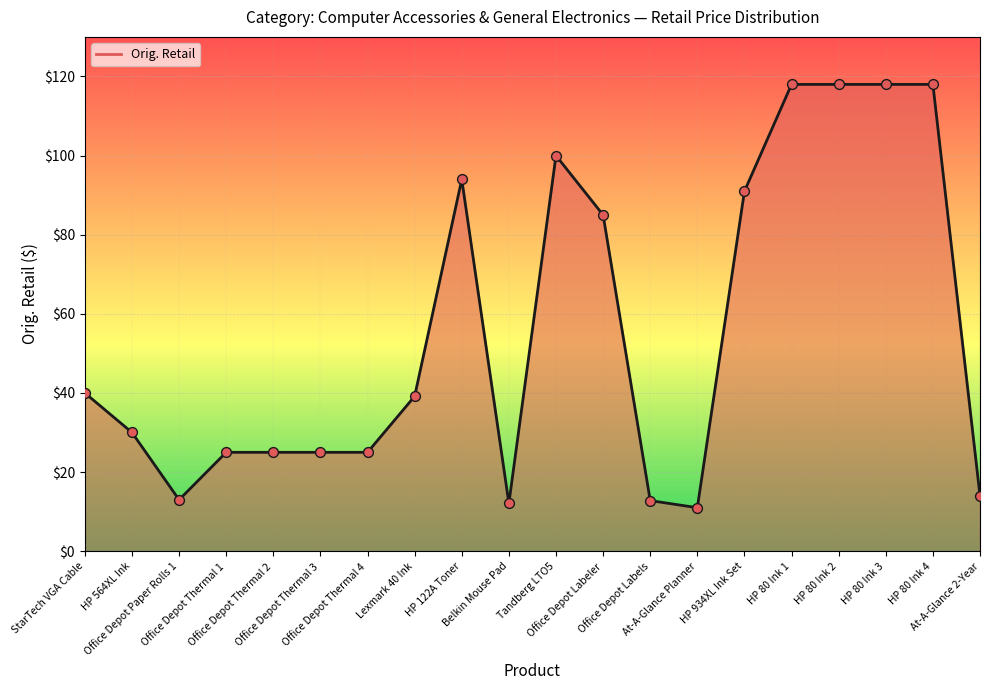

What is the greatest value displayed?

118.0